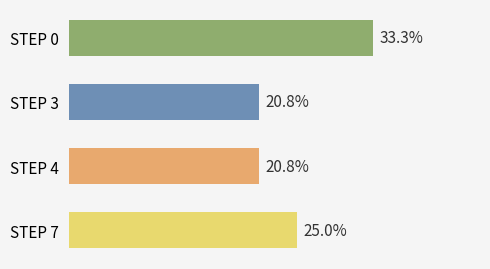

Are the bars horizontal?

Yes